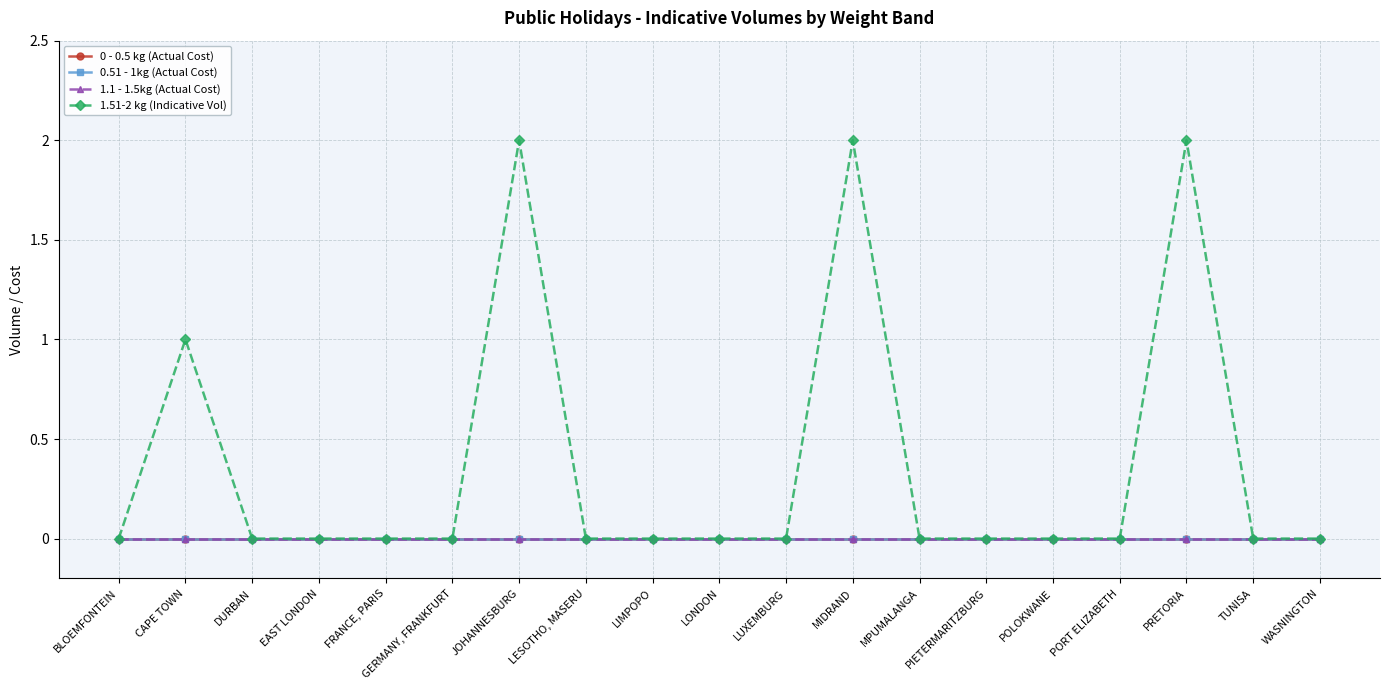

At which label is 0 - 0.5 kg (Actual Cost) closest to 0?

BLOEMFONTEIN